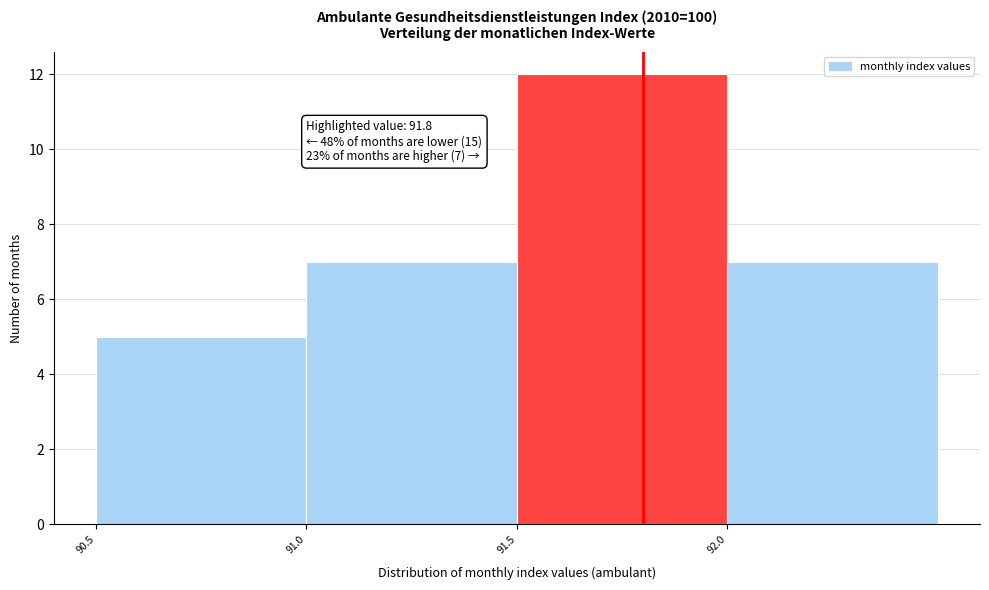

Over which range of the x-axis is the bar tallest?

91.5 to 92.0